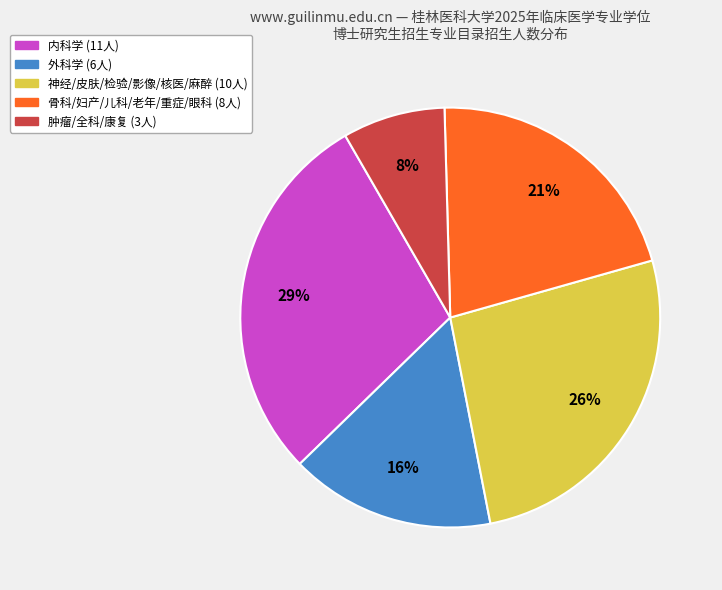

To the nearest percent, what is the difference between the largest and smallest slice percentages?

21%